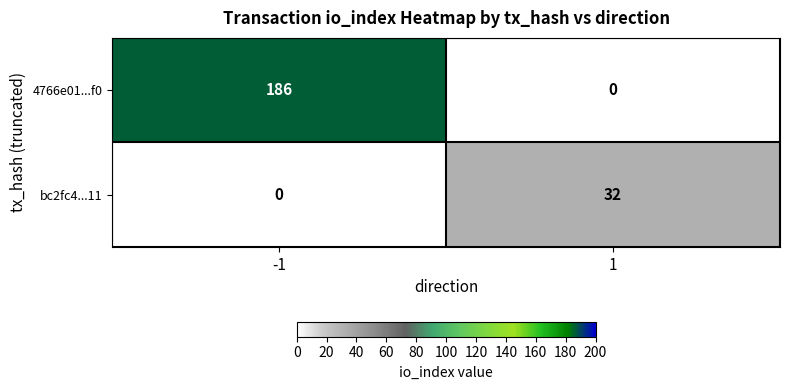

Reading left to right, list all the values displayed in this chart.

4766e01...f0: -1=186	1=0
bc2fc4...11: -1=0	1=32